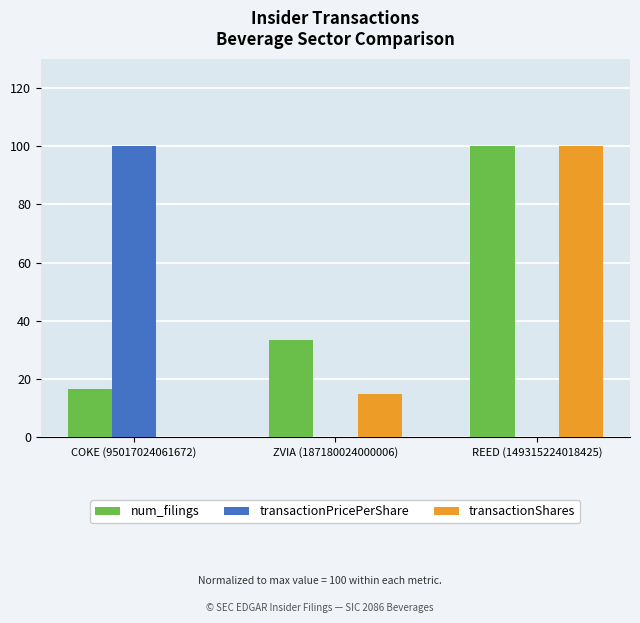

What is the greatest value displayed?

100.0